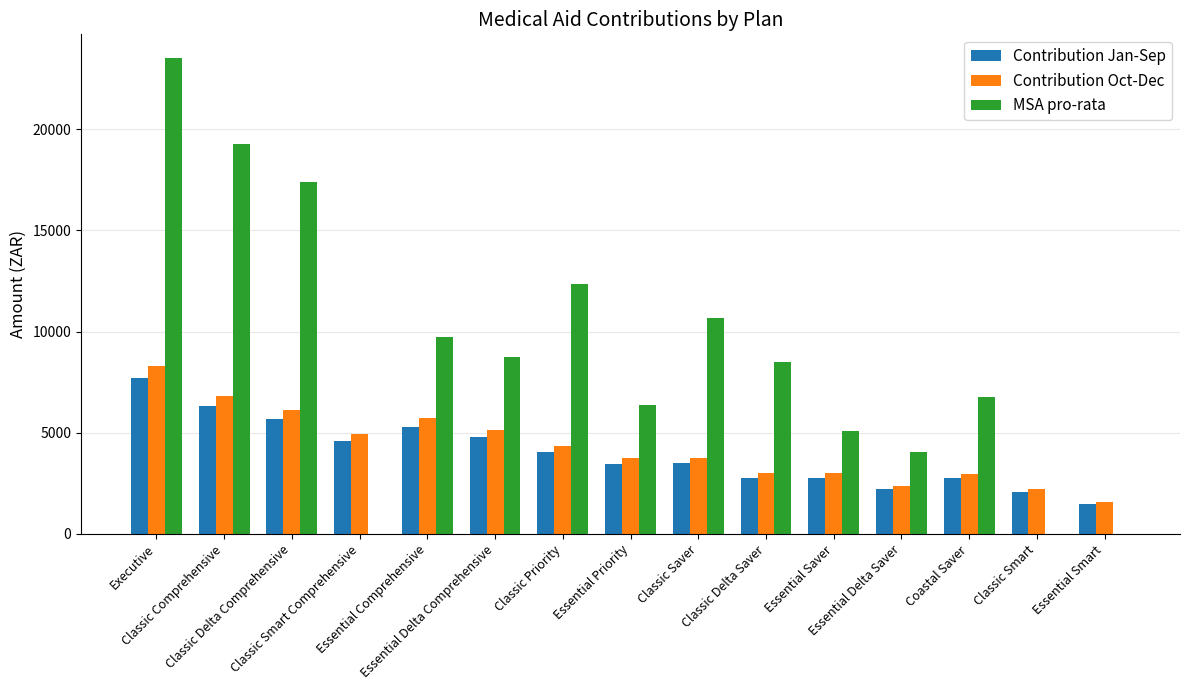

Which series has the largest total across all categories?

MSA pro-rata